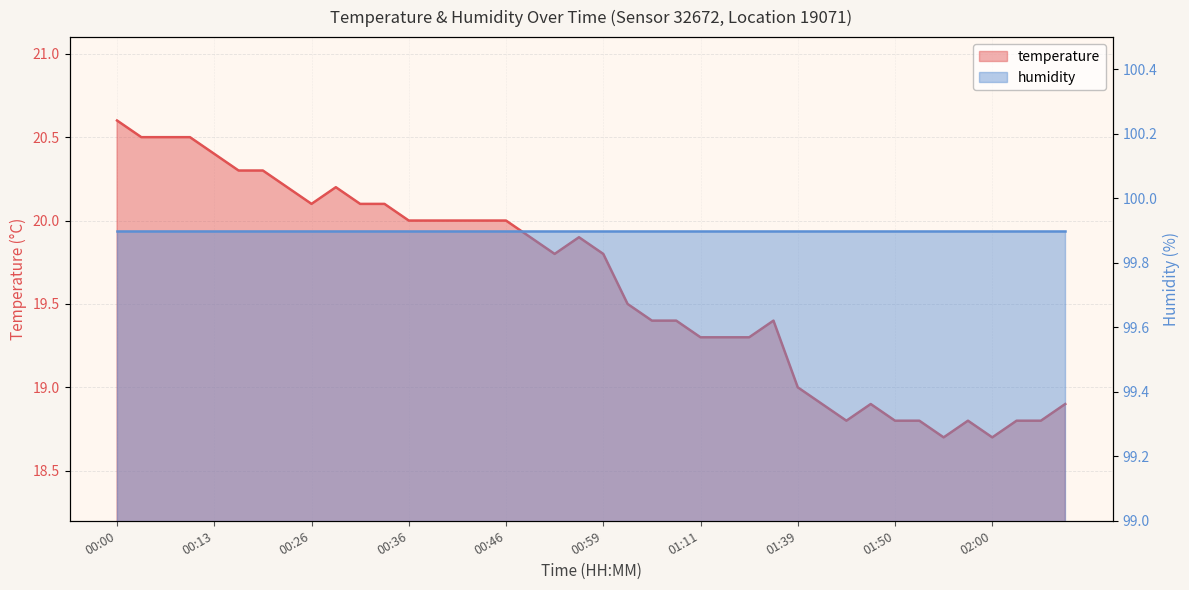

How many interior local valleys (lower than both neighbors) does the data have?

5